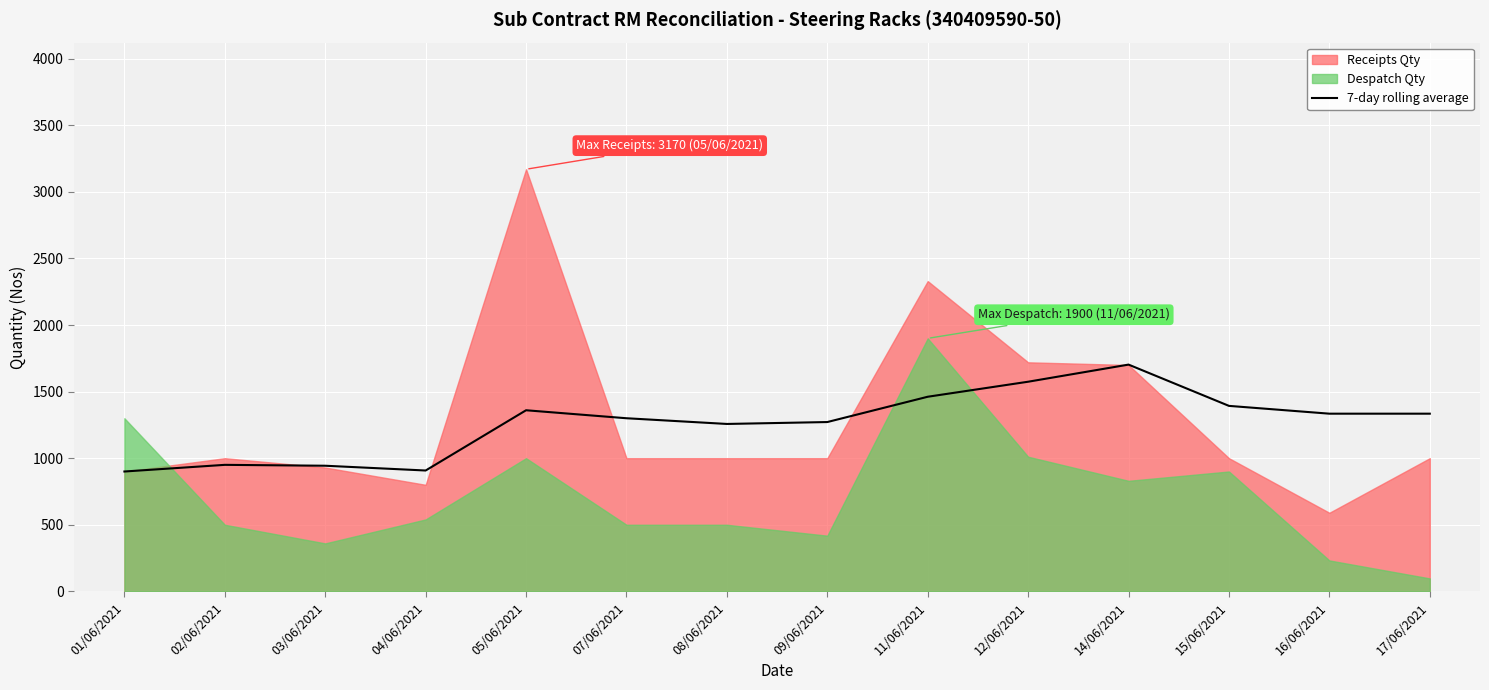

How many lines are shown in the chart?

1